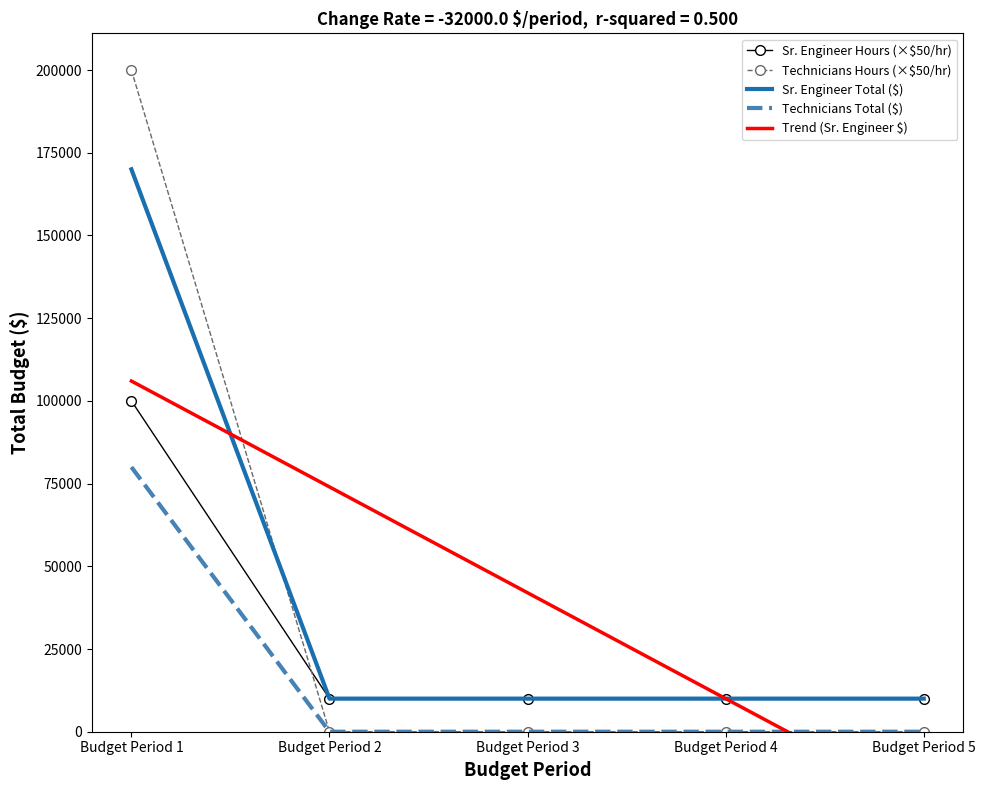

True or false: Technicians Total ($) and Sr. Engineer Total ($) cross at least once.

False